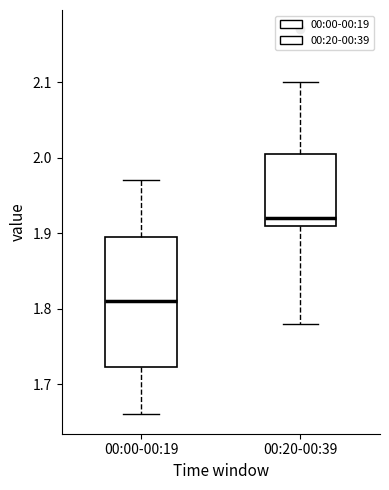

Reading left to right, transcribe this box plot: for each box, give where its median line is, the range the box spans, and where its two whiskers end, as read against the y-axis. The values are not printed on the chart, so give them approximately, as read against the axis.

00:00-00:19: median 1.81, box 1.72 to 1.90, whiskers 1.66 to 1.97
00:20-00:39: median 1.92, box 1.91 to 2.01, whiskers 1.78 to 2.10